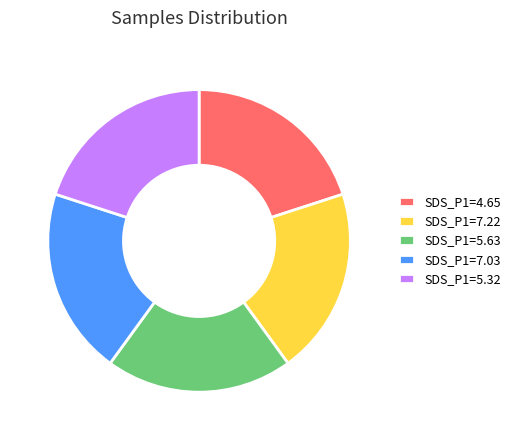

What is the ratio of the value at SDS_P1=7.03 to the value at SDS_P1=5.63?

1.0